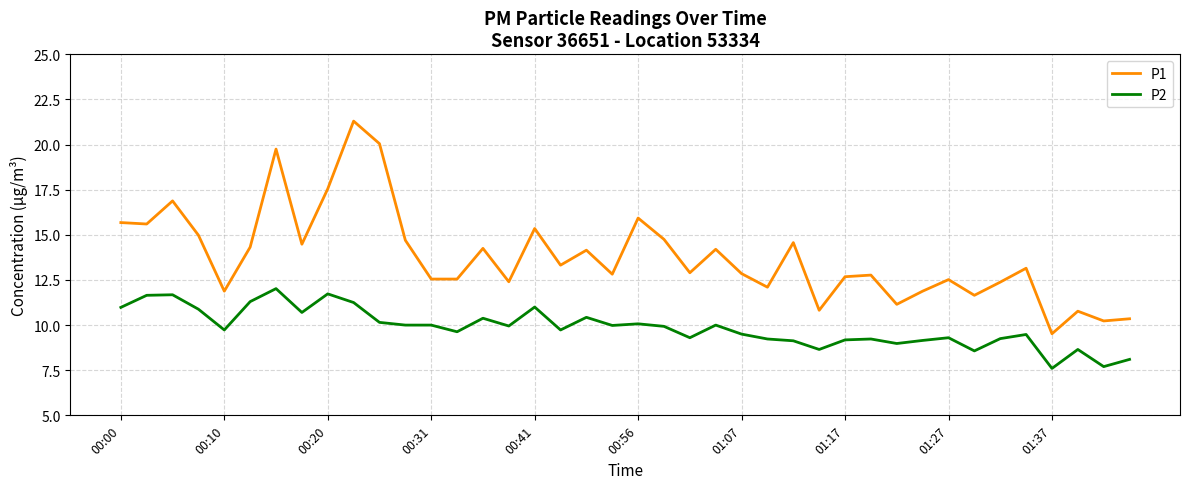

List the series in order of their overall mean, lowest first.

P2, P1